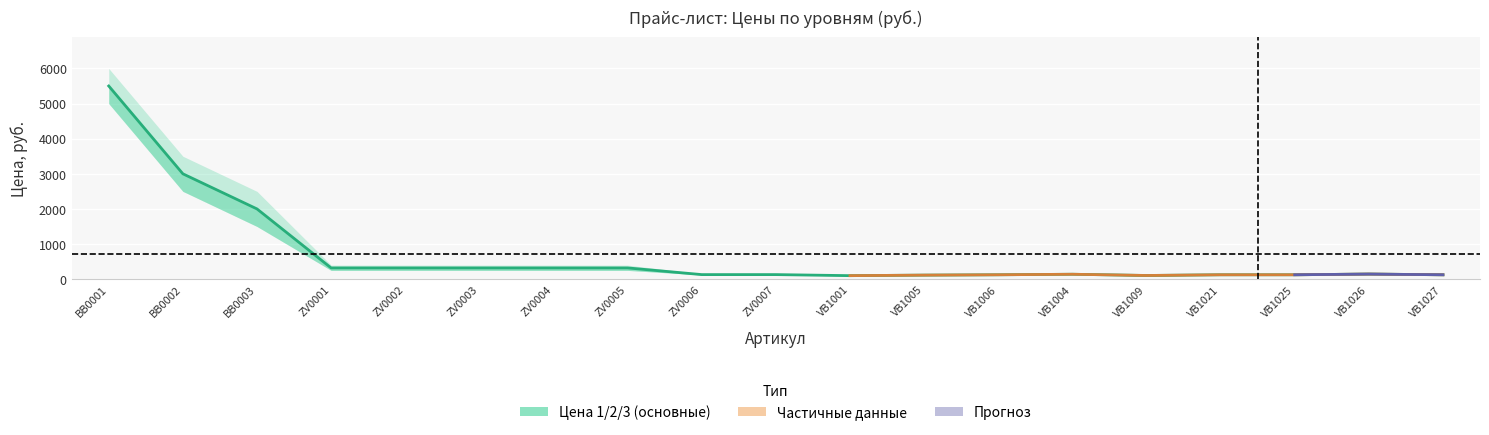

Which label corresponds to the largest value in the chart?

ВВ0001